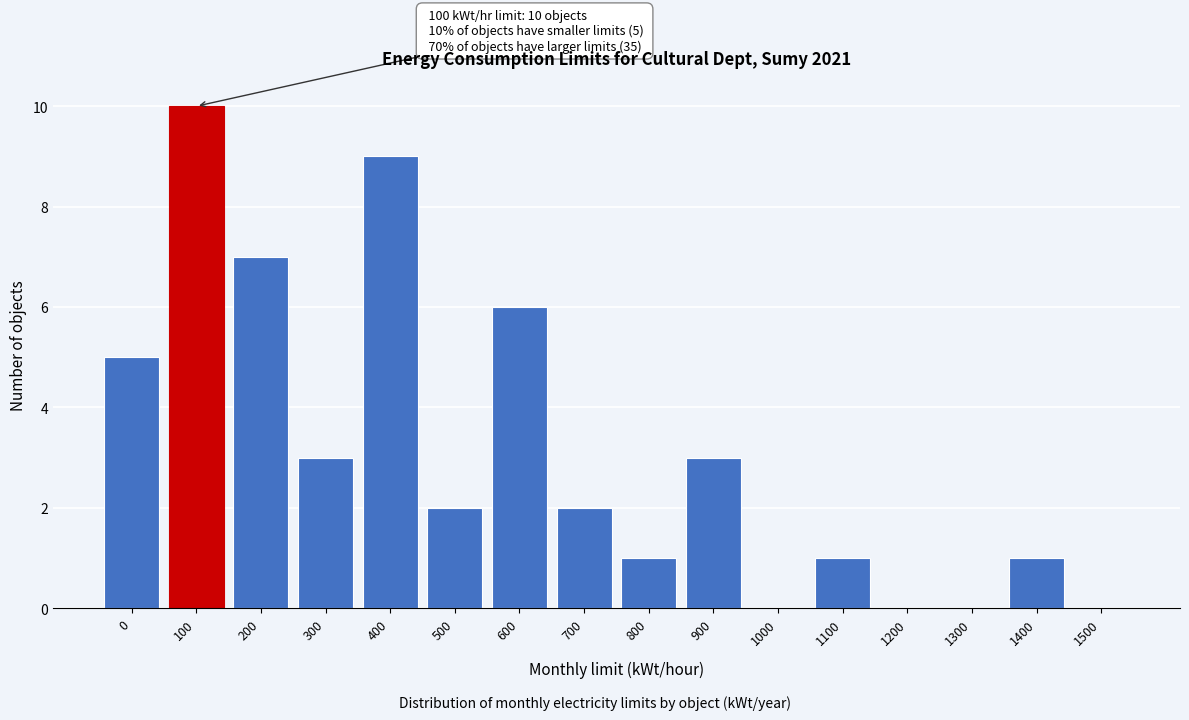

Reading left to right, list all the values displayed in this chart.

0=5	100=10	200=7	300=3	400=9	500=2	600=6	700=2	800=1	900=3	1000=0	1100=1	1200=0	1300=0	1400=1	1500=0